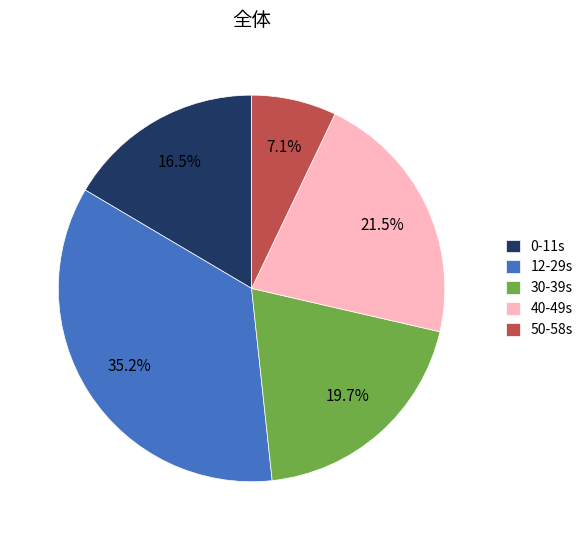

How many slices are in this pie chart?

5